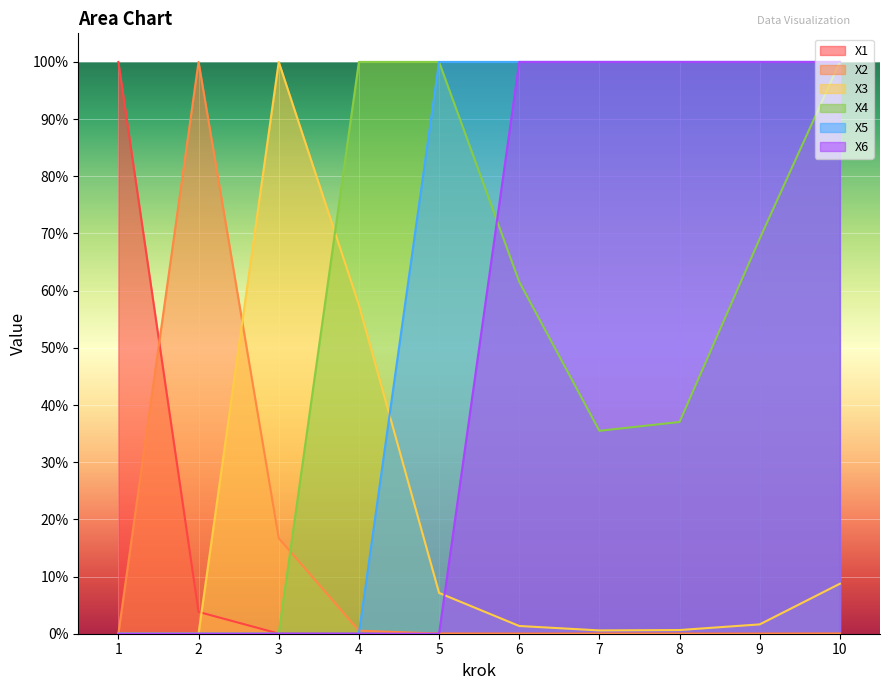

True or false: X4 has a value of 0.4 at 3.

False